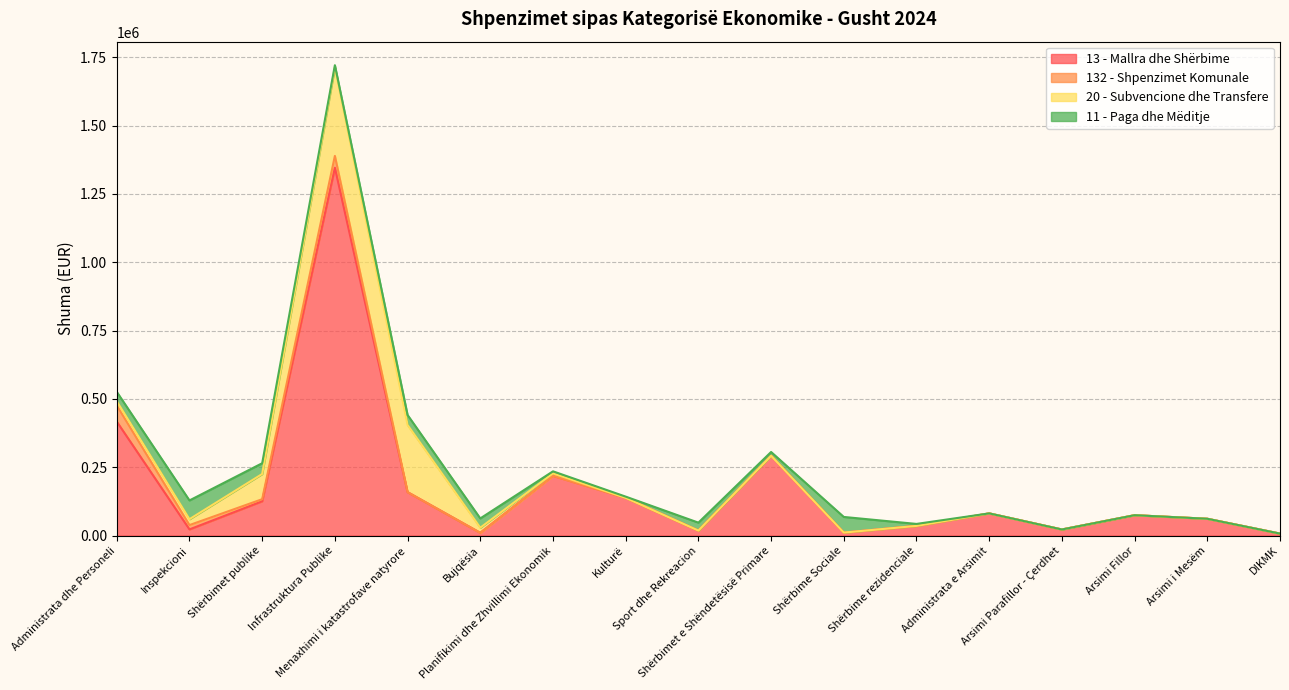

True or false: 132 - Shpenzimet Komunale and 13 - Mallra dhe Shërbime intersect in this chart.

False